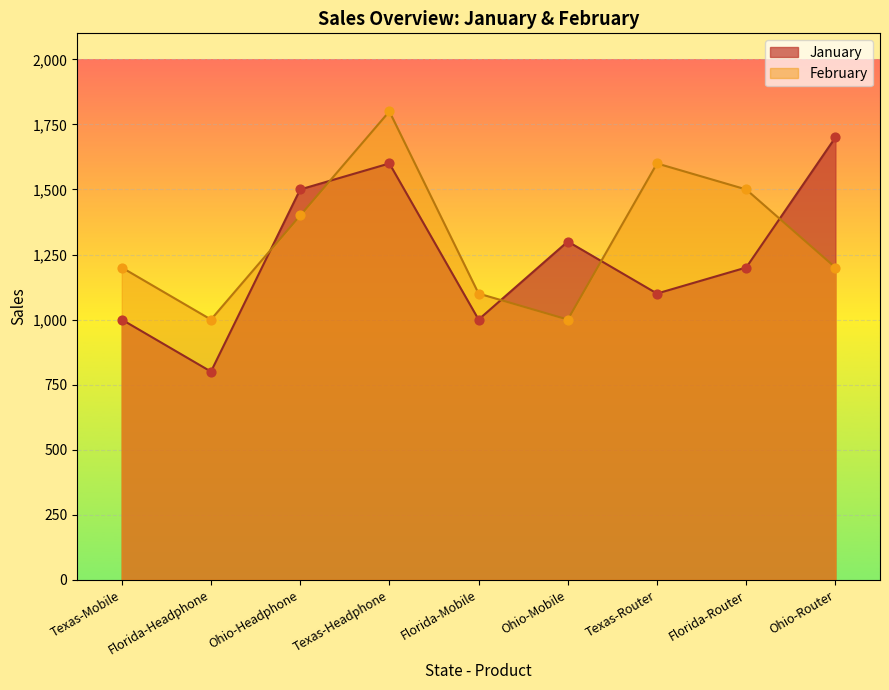

Is the value of February_col15 at Texas-Mobile greater than the value of January at Florida-Mobile?

Yes